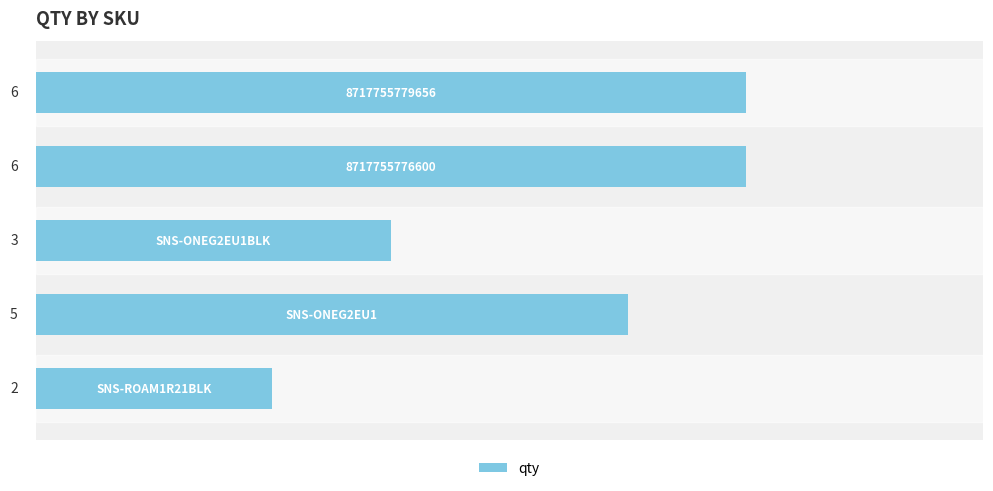

What is the sum of all values?

22